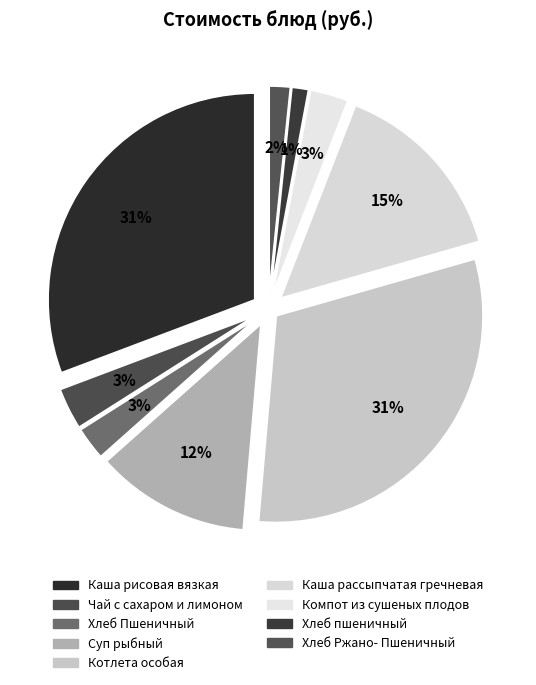

What portion of the pie excludes Хлеб Ржано- Пшеничный?

98.4%